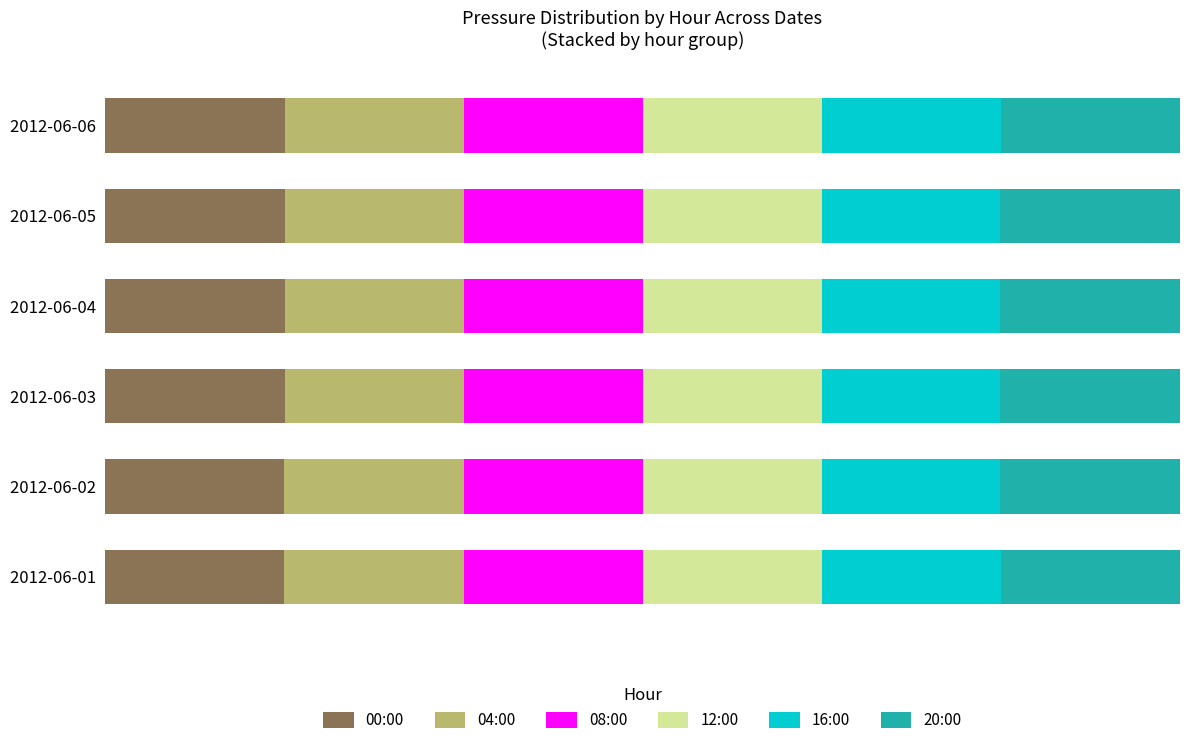

What is the difference between the maximum and minimum values in the 00:00 series?

0.1